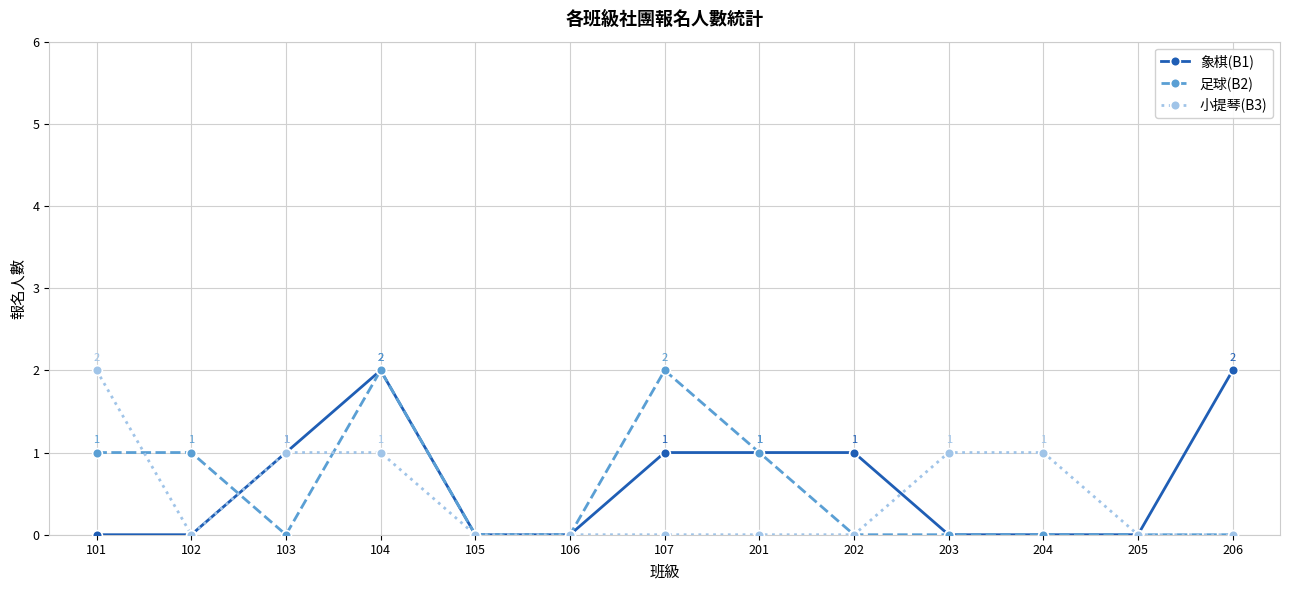

Reading left to right, transcribe all the data shown in this chart.

象棋(B1): 101=0	102=0	103=1	104=2	105=0	106=0	107=1	201=1	202=1	203=0	204=0	205=0	206=2
足球(B2): 101=1	102=1	103=0	104=2	105=0	106=0	107=2	201=1	202=0	203=0	204=0	205=0	206=0
小提琴(B3): 101=2	102=0	103=1	104=1	105=0	106=0	107=0	201=0	202=0	203=1	204=1	205=0	206=0